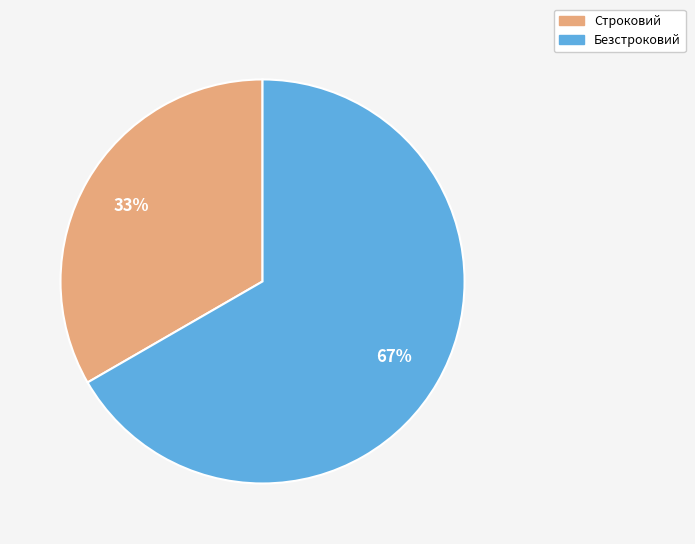

What percentage is the Безстроковий slice, to the nearest percent?

67%